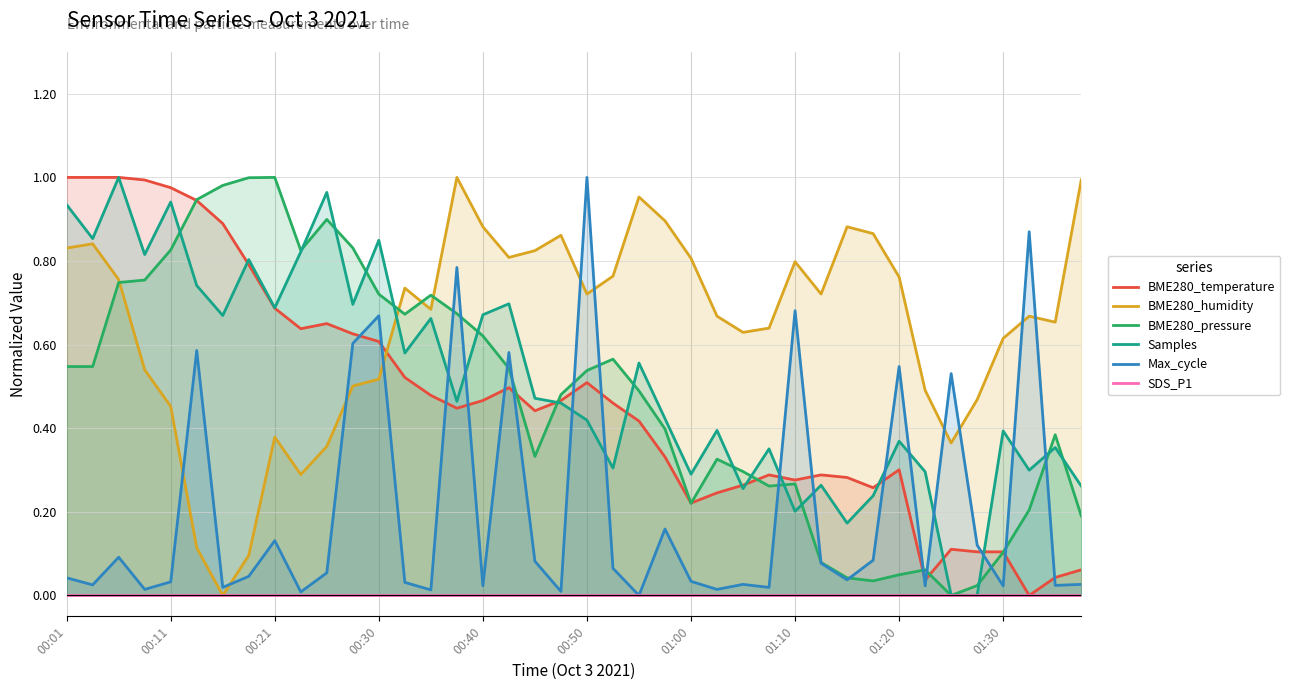

How many interior local peaks does the BME280_pressure series have?

8